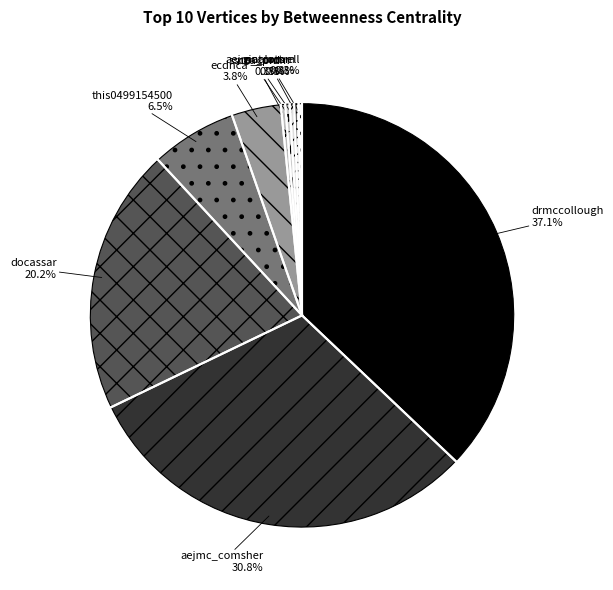

Between docassar and natcomm, which is larger?

docassar